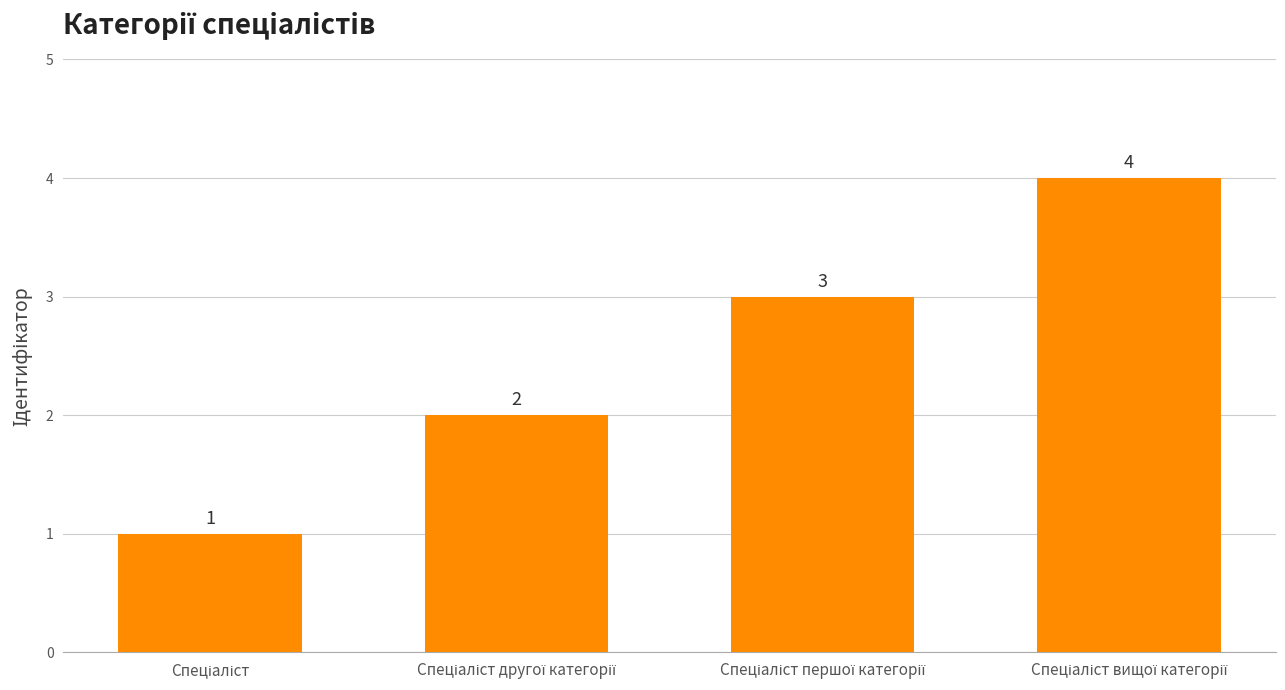

What is the difference between the second highest and second lowest values?

1